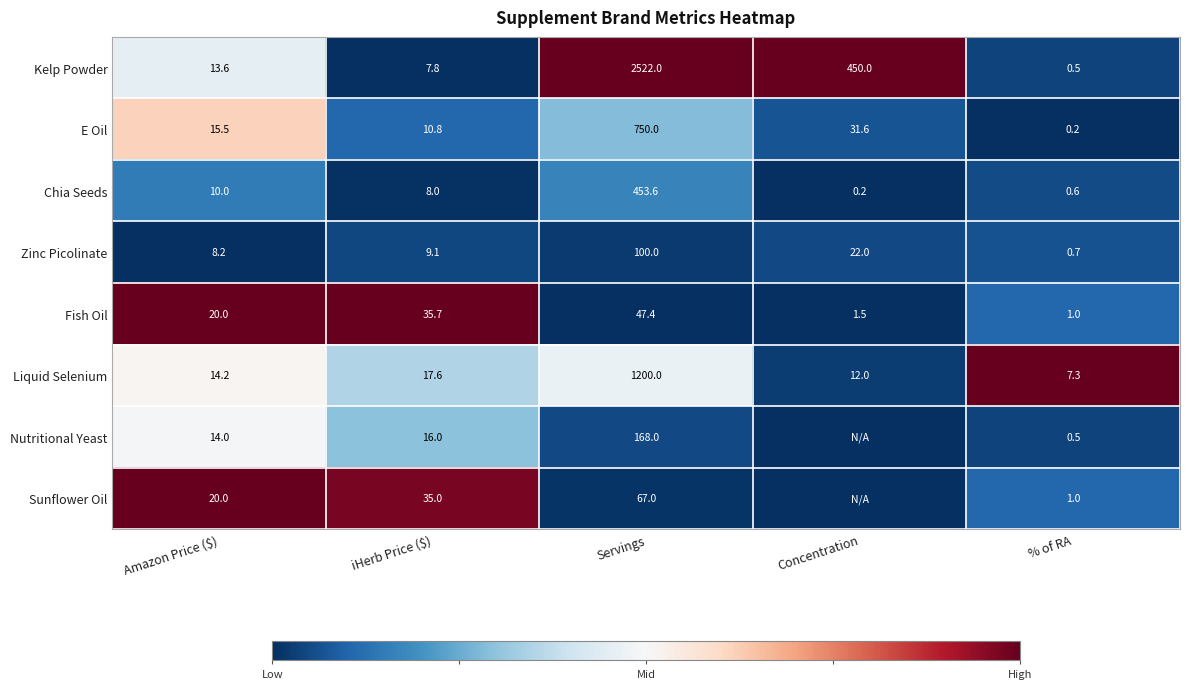

Which category has the highest value in the Chia Seeds series?

Servings